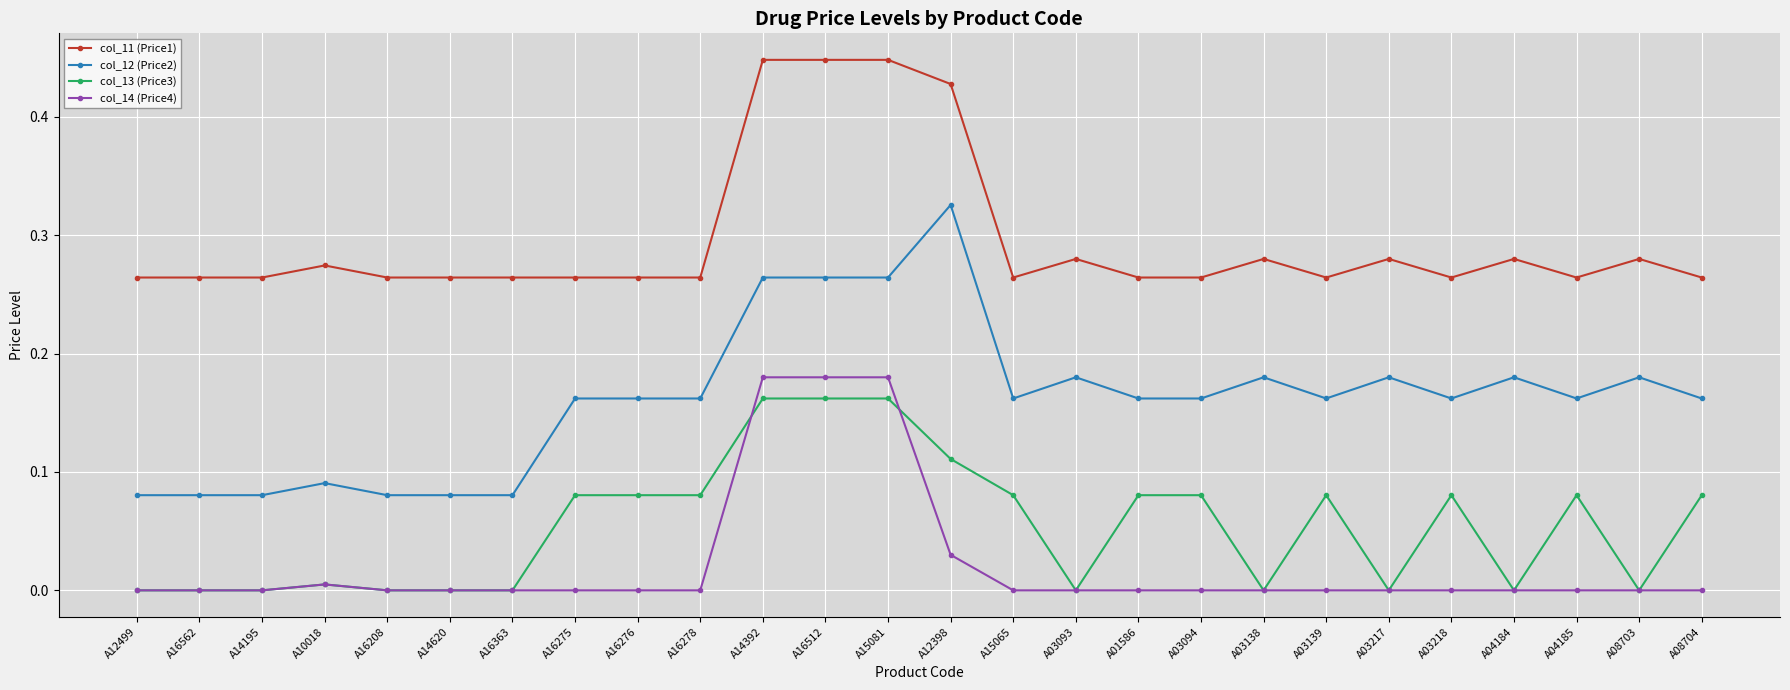

Which series changed the most between A16363 and A04185?

col_12 (Price2)